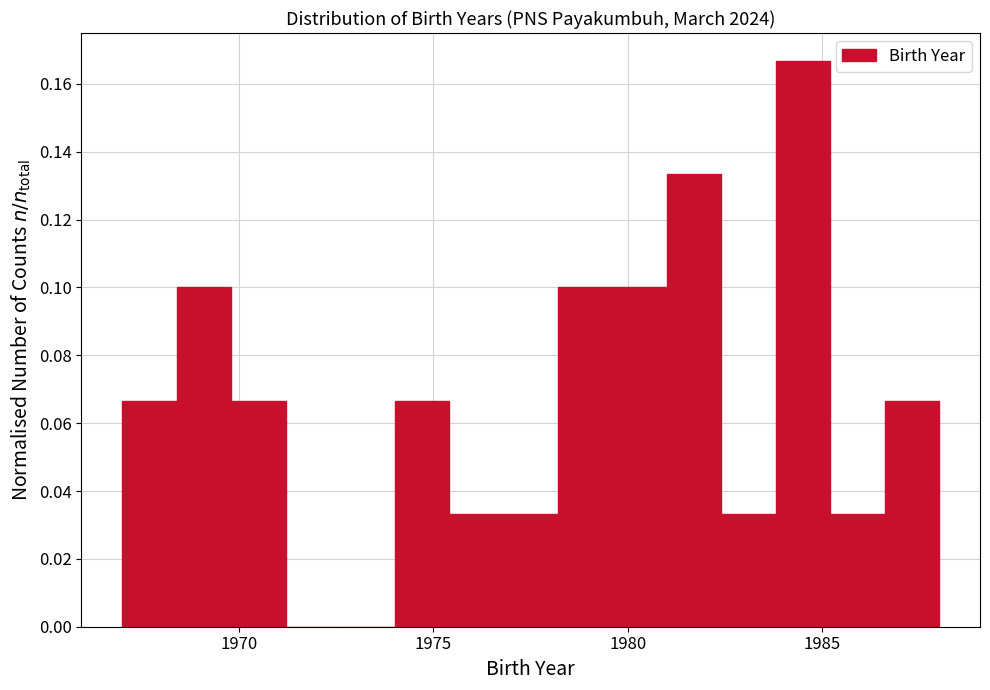

Around what value on the x-axis is the tallest bar? Give the approximate position of its centre, as read against the axis.

1984.5